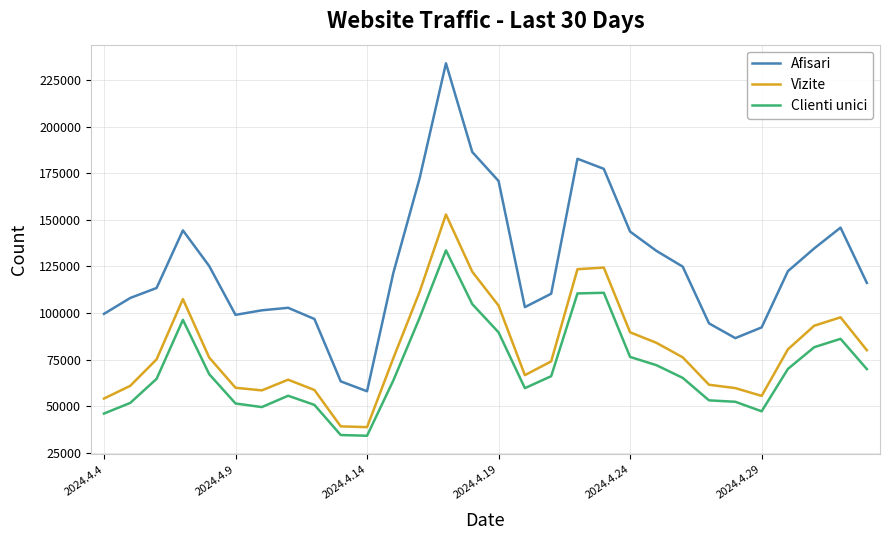

Which series has the widest spread of values?

Afisari